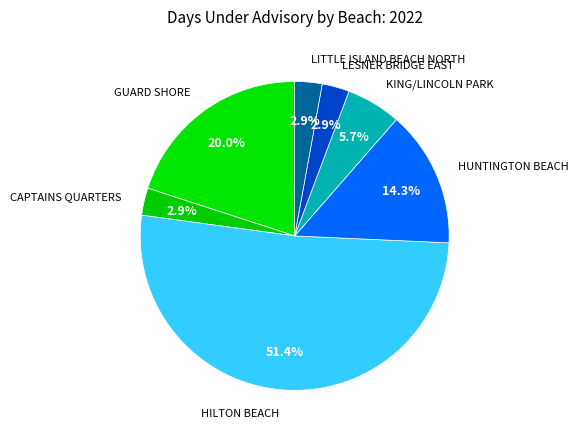

How many slices are in this pie chart?

7